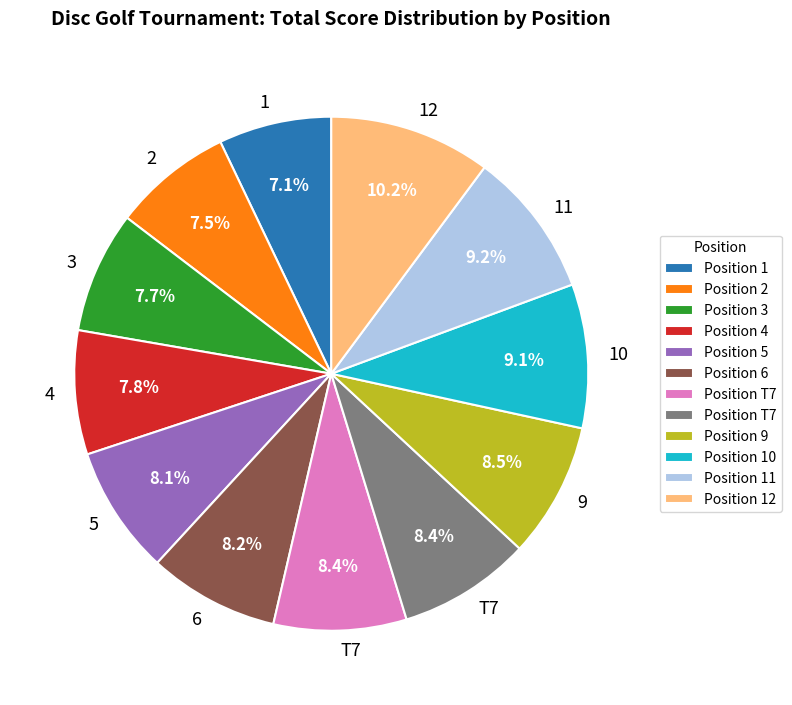

Is there a majority slice in this chart?

No